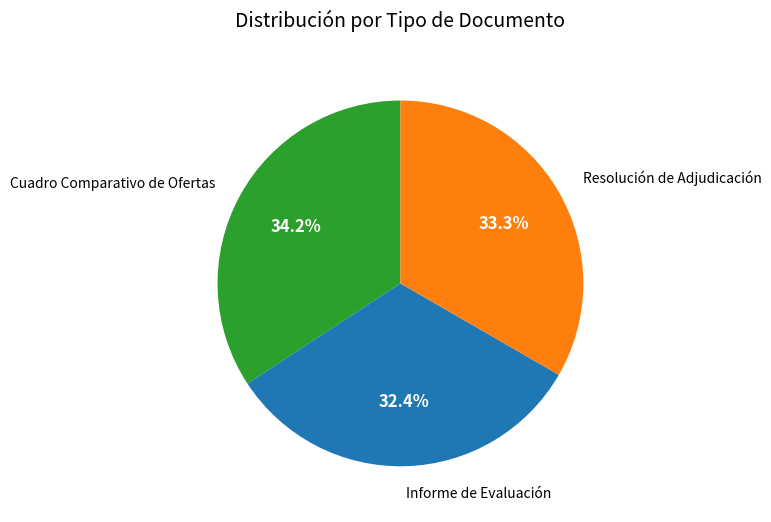

Is there any slice that represents more than half of the pie?

No